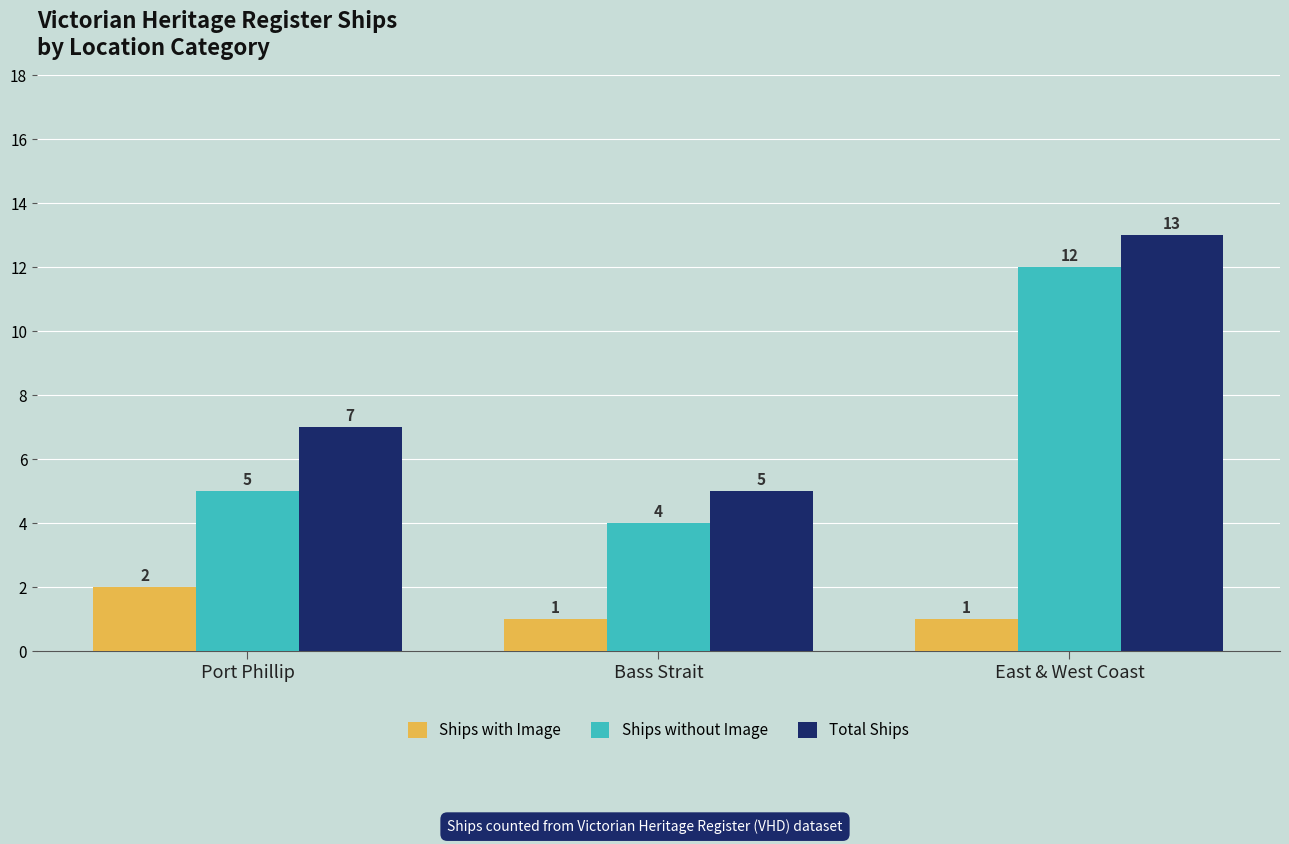

Which series has the largest total across all categories?

Total Ships